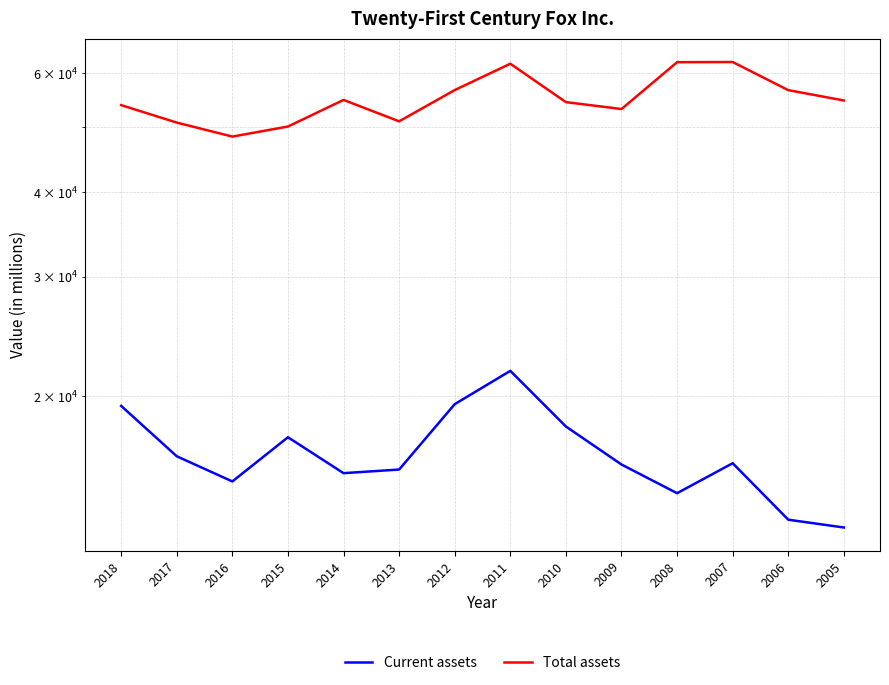

Reading left to right, transcribe all the data shown in this chart.

Current assets: 19333	16286	14949	17376	15376	15567	19448	21784	18024	15836	14362	15906	13123	12779
Total assets: 53831	50724	48365	50051	54793	50944	56663	61980	54384	53121	62308	62343	56649	54692